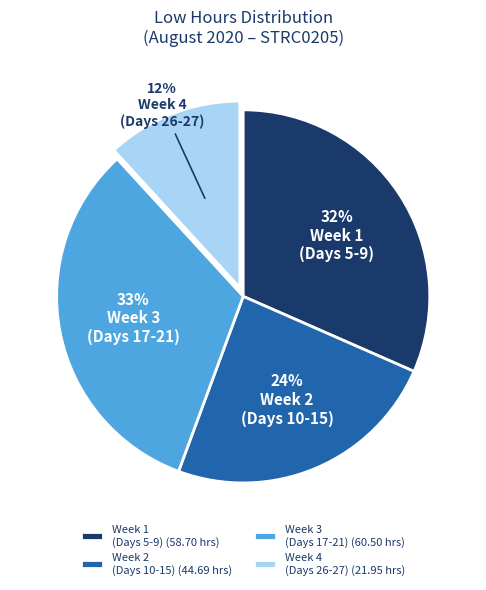

Rank the categories by value from lowest to highest.

Week 4 (Days 26-27) (21.95 hrs), Week 2 (Days 10-15) (44.69 hrs), Week 1 (Days 5-9) (58.70 hrs), Week 3 (Days 17-21) (60.50 hrs)